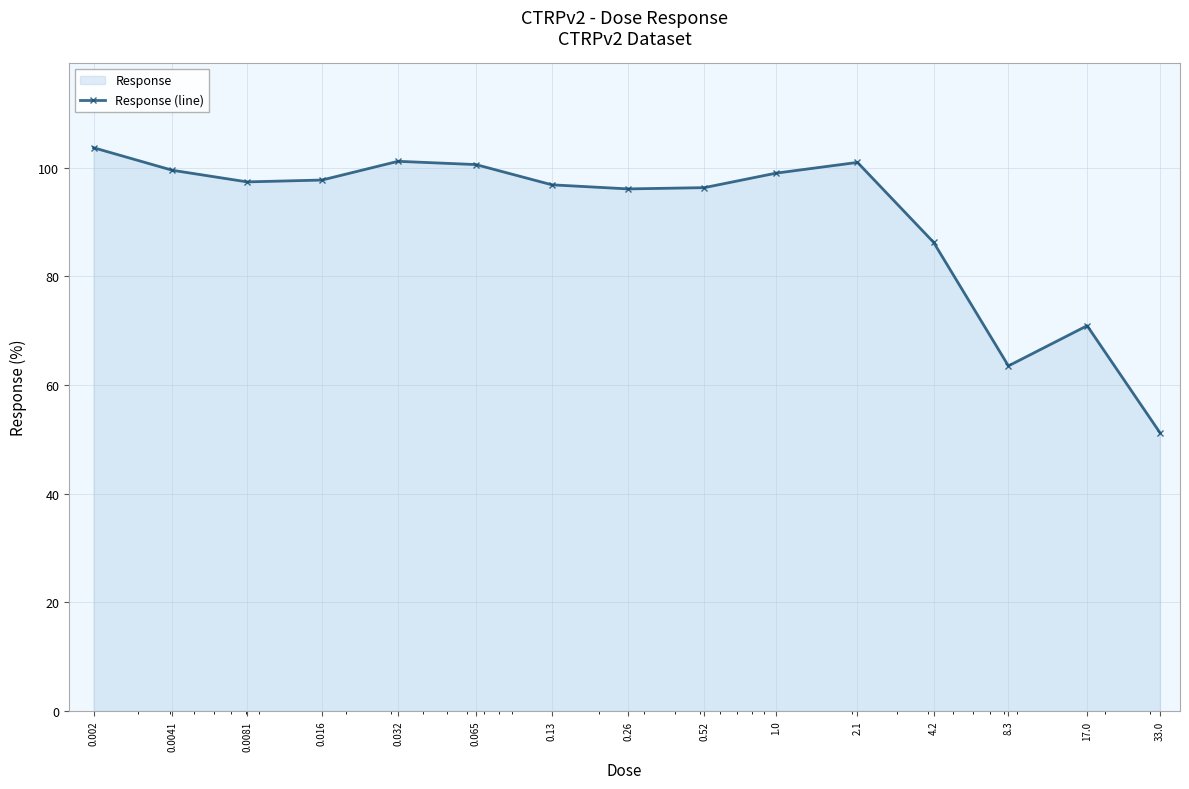

Which category has the highest value across all series?

0.002